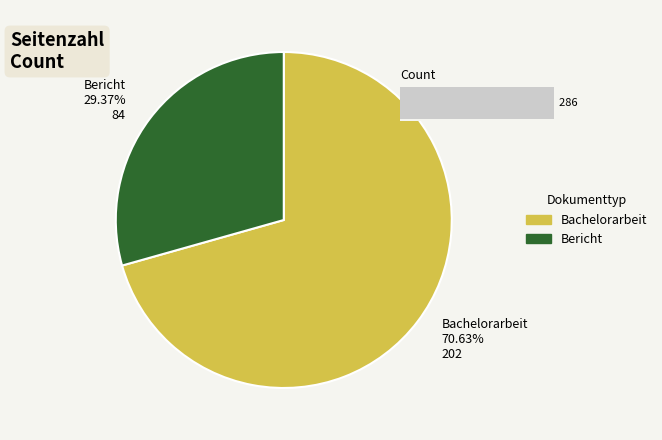

Is it true that OPUS4-4505 is 85% of the pie?

False